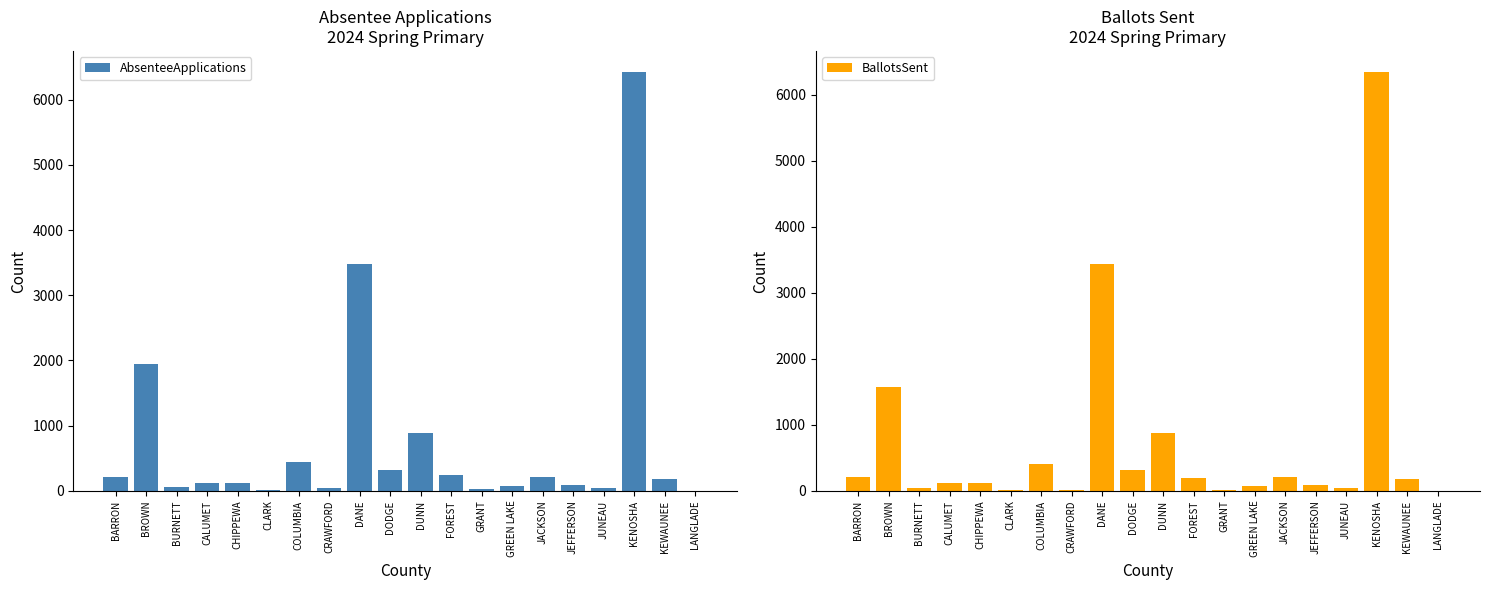

What is the minimum value shown in the chart?

3